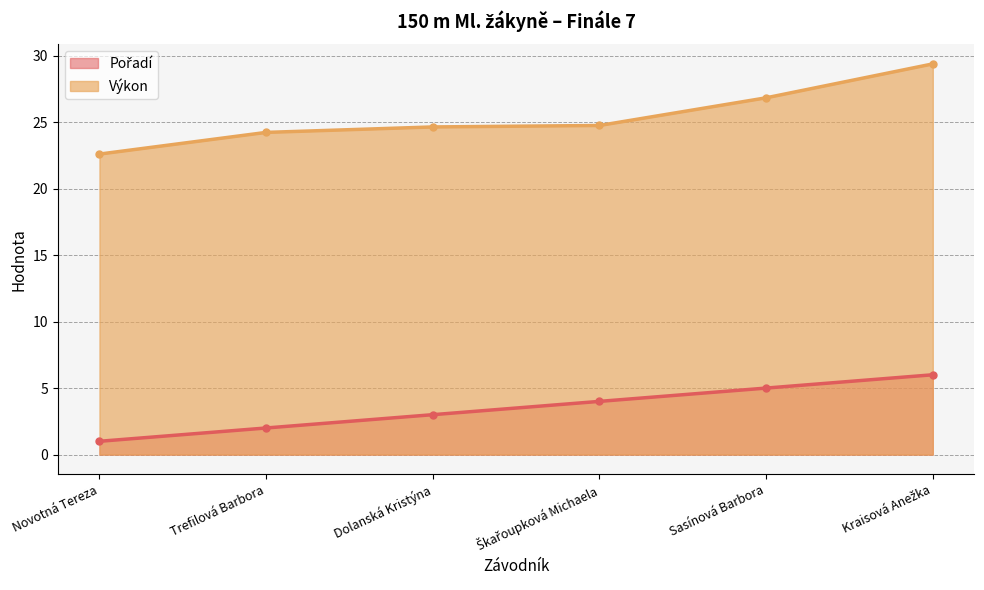

What is the label of the 6th point from the left?

Kraisová Anežka